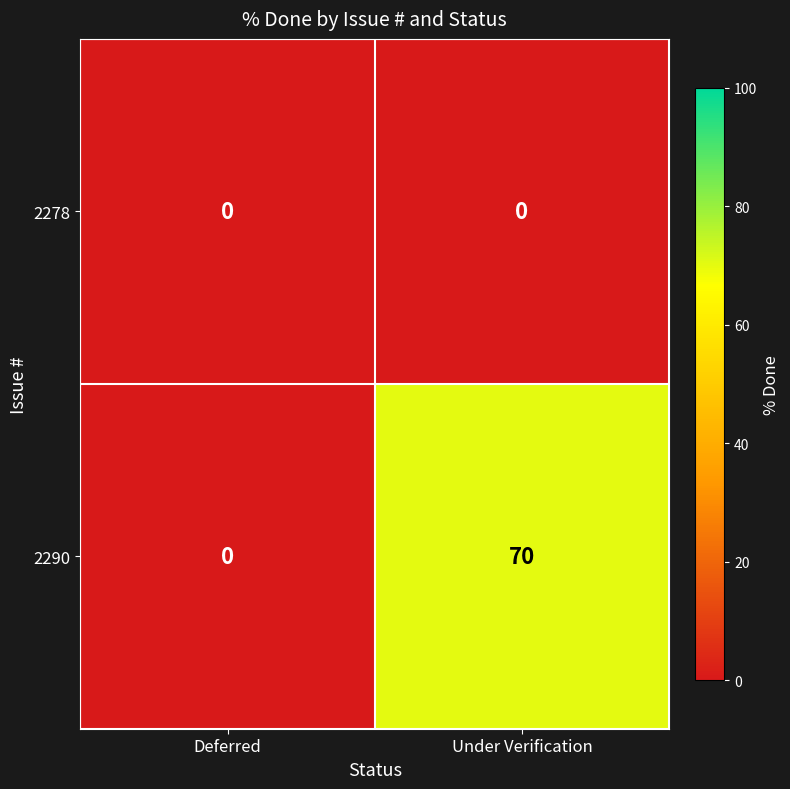

Which series has the widest spread of values?

2290